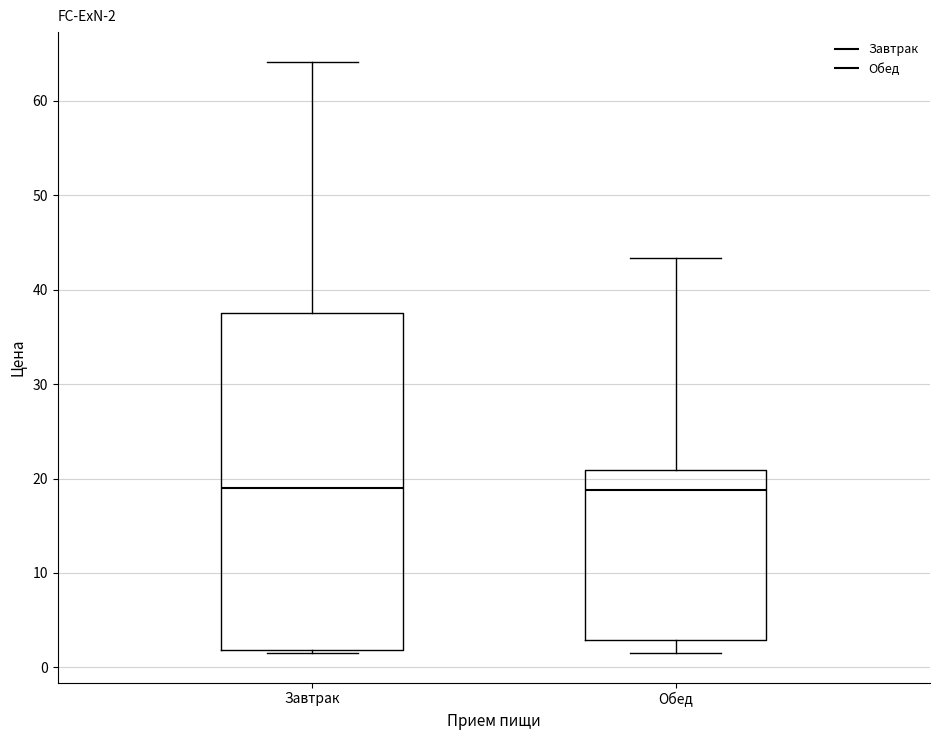

Which box is the tallest, from its lower edge to its upper edge?

Завтрак